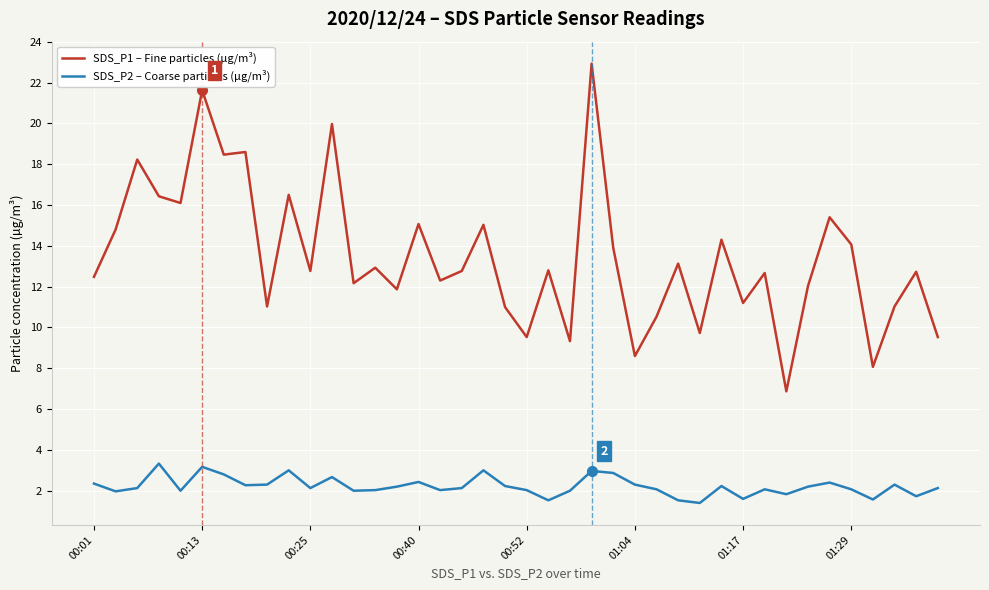

List the series in order of their overall mean, highest first.

SDS_P1 – Fine particles (µg/m³), SDS_P2 – Coarse particles (µg/m³)